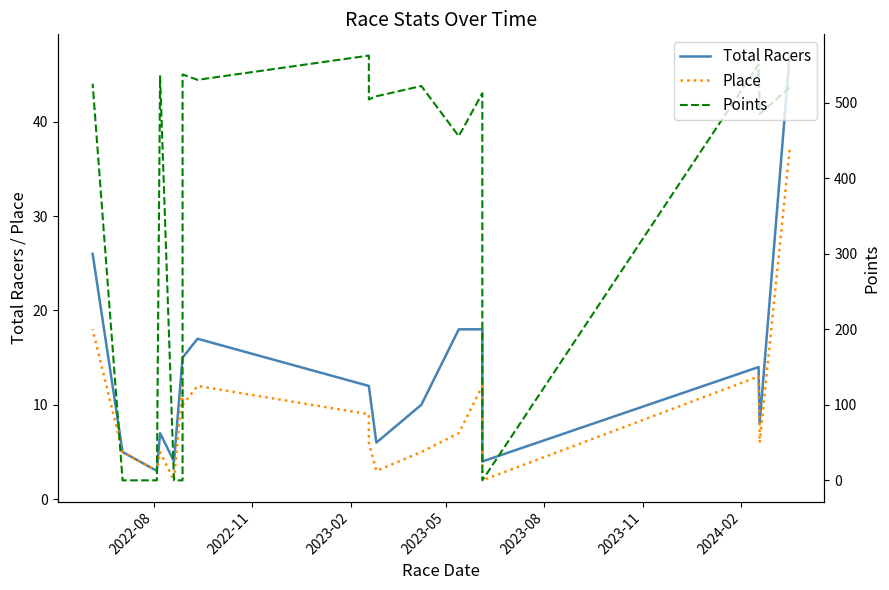

Which series has the widest spread of values?

Points